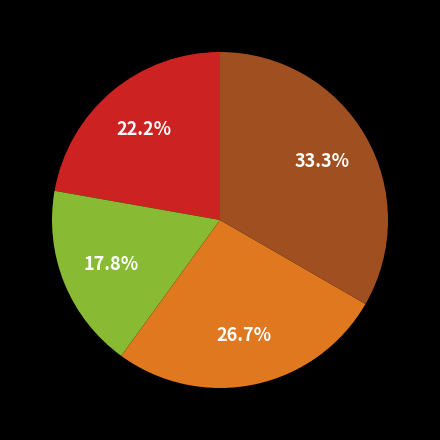

Is there any slice that represents more than half of the pie?

No